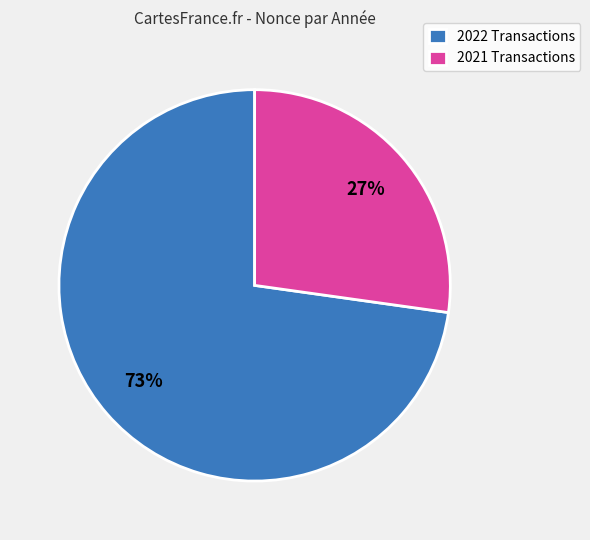

Is it true that 2022 Transactions is 73% of the pie?

True